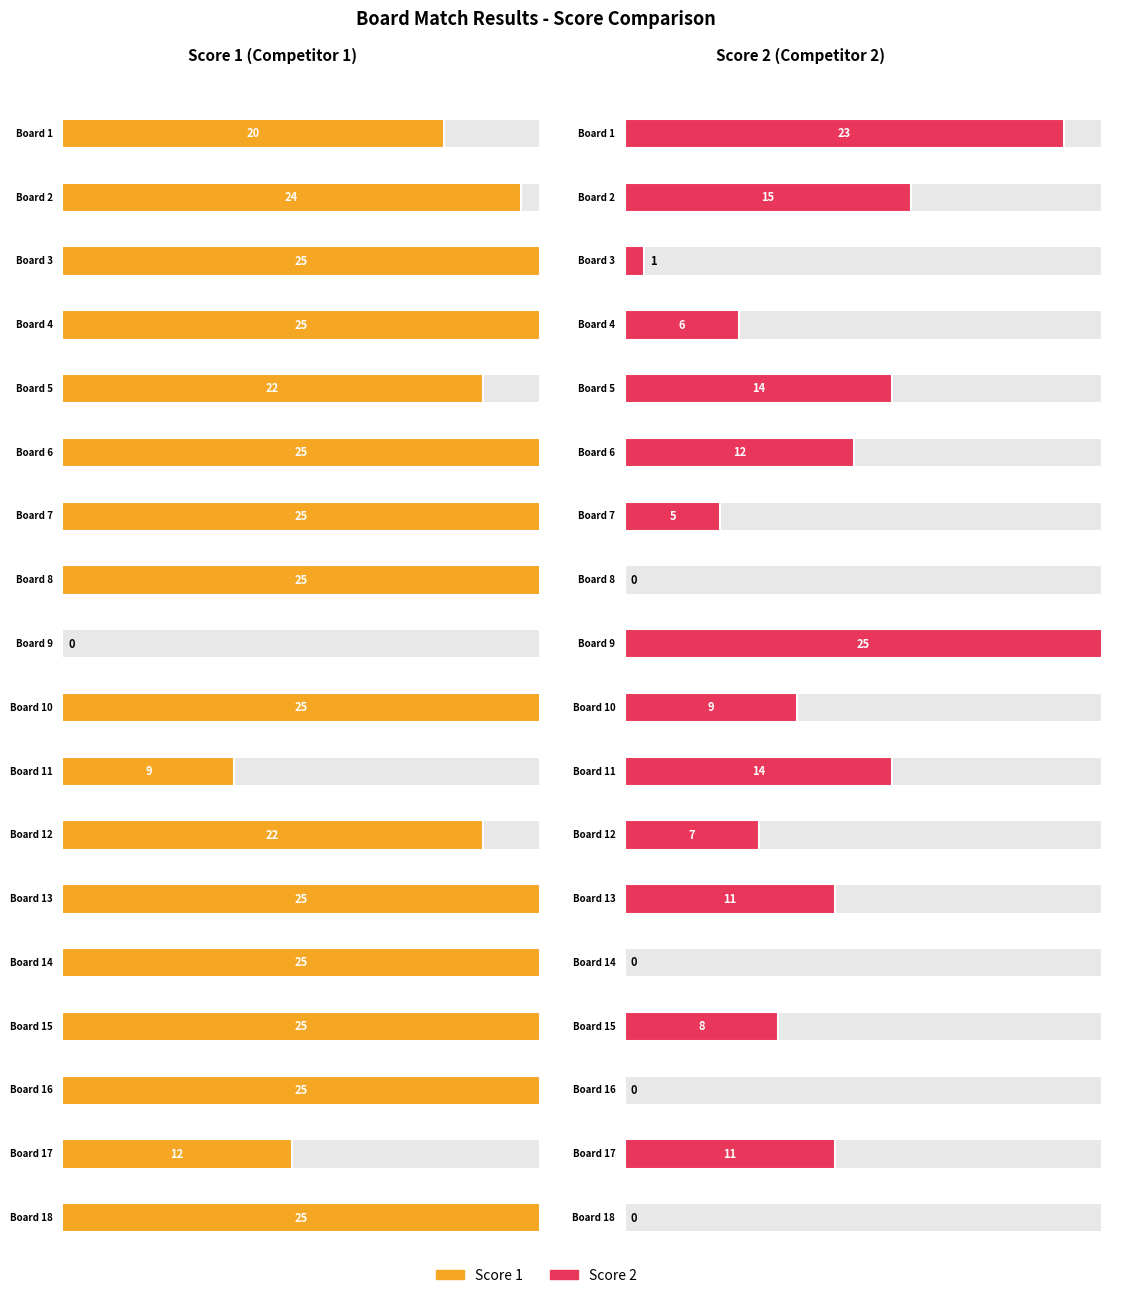

Between 5 and 8, which series saw the biggest shift?

Score 2